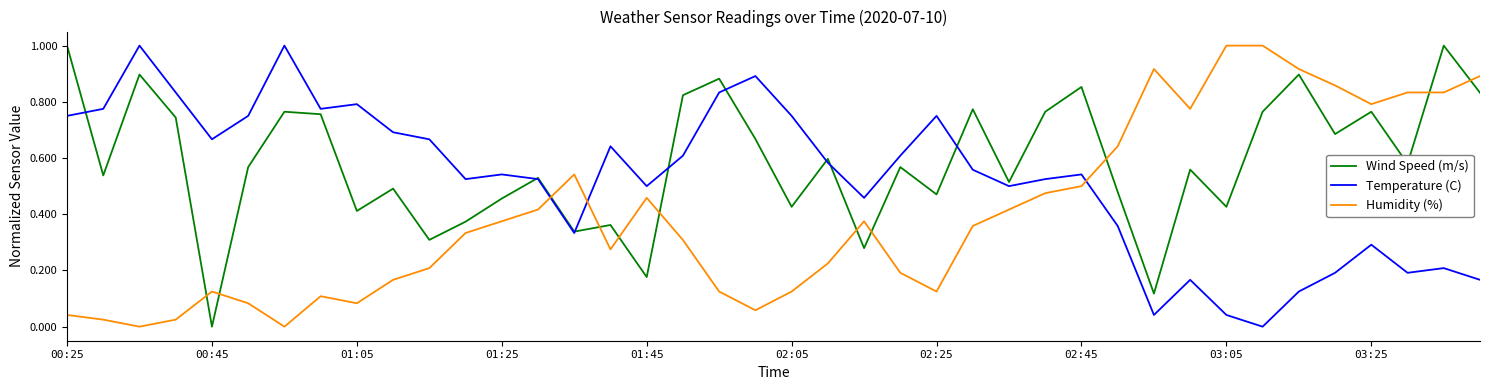

List the series in order of their overall mean, highest first.

Wind Speed (m/s), Temperature (C), Humidity (%)